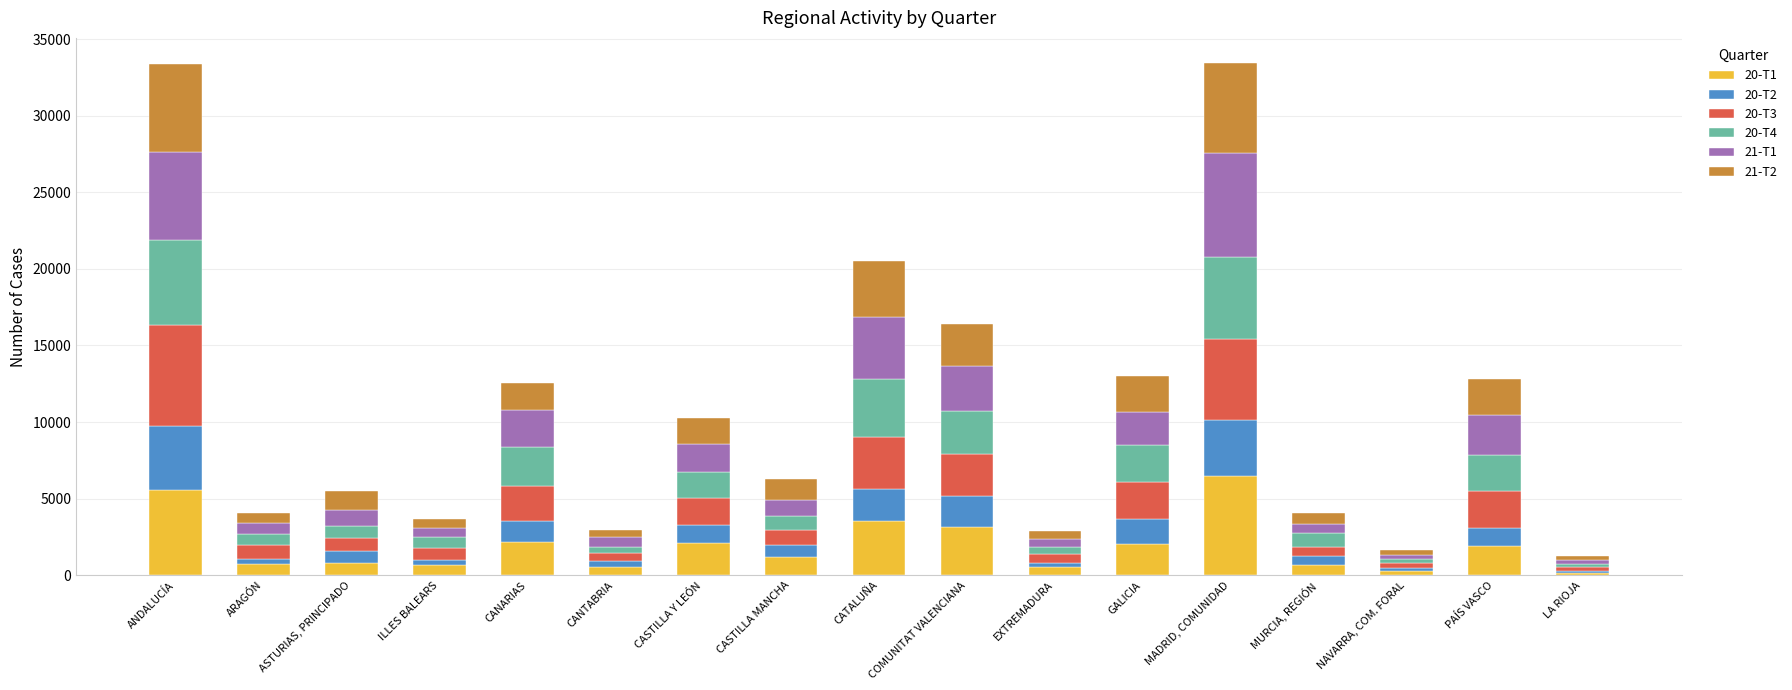

Are the bars horizontal?

No